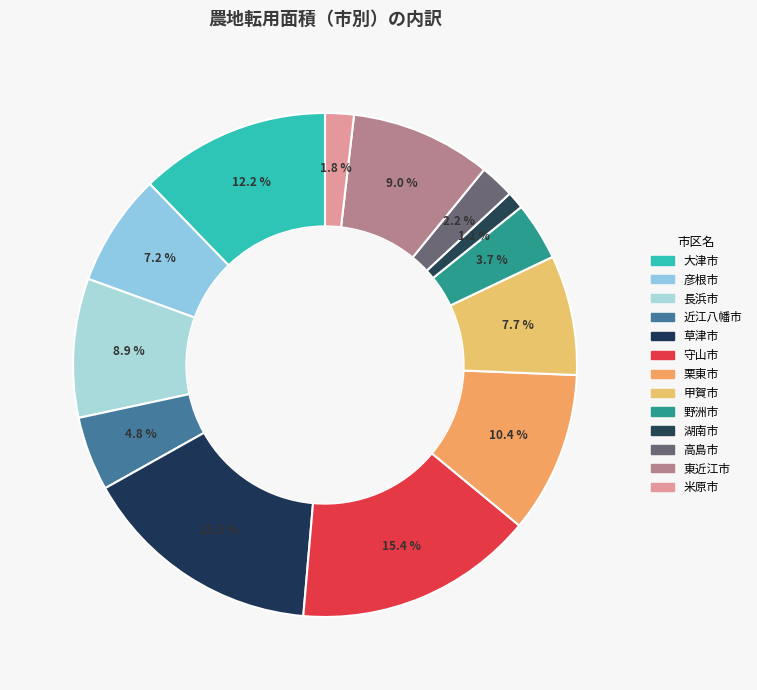

Is there a majority slice in this chart?

No